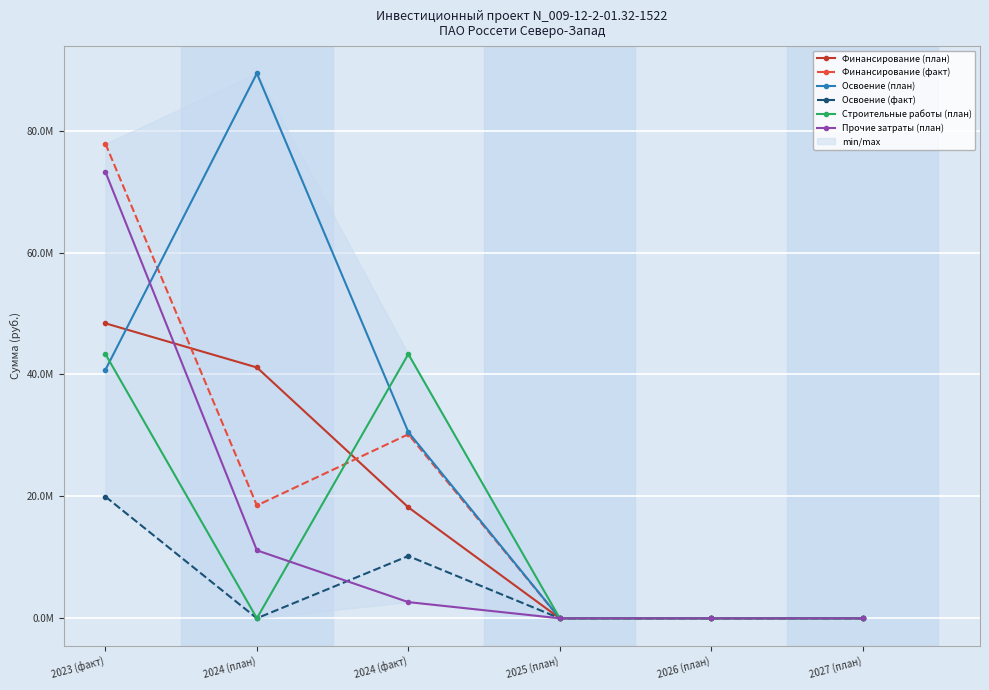

In Освоение (факт), how many points are lower than both neighbors (excluding endpoints)?

1